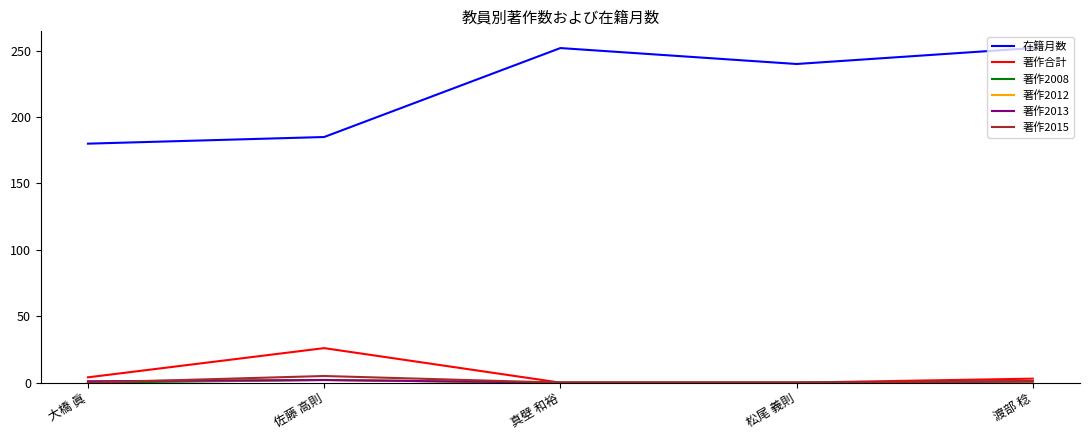

What is the lowest value of the 在籍月数 series?

180